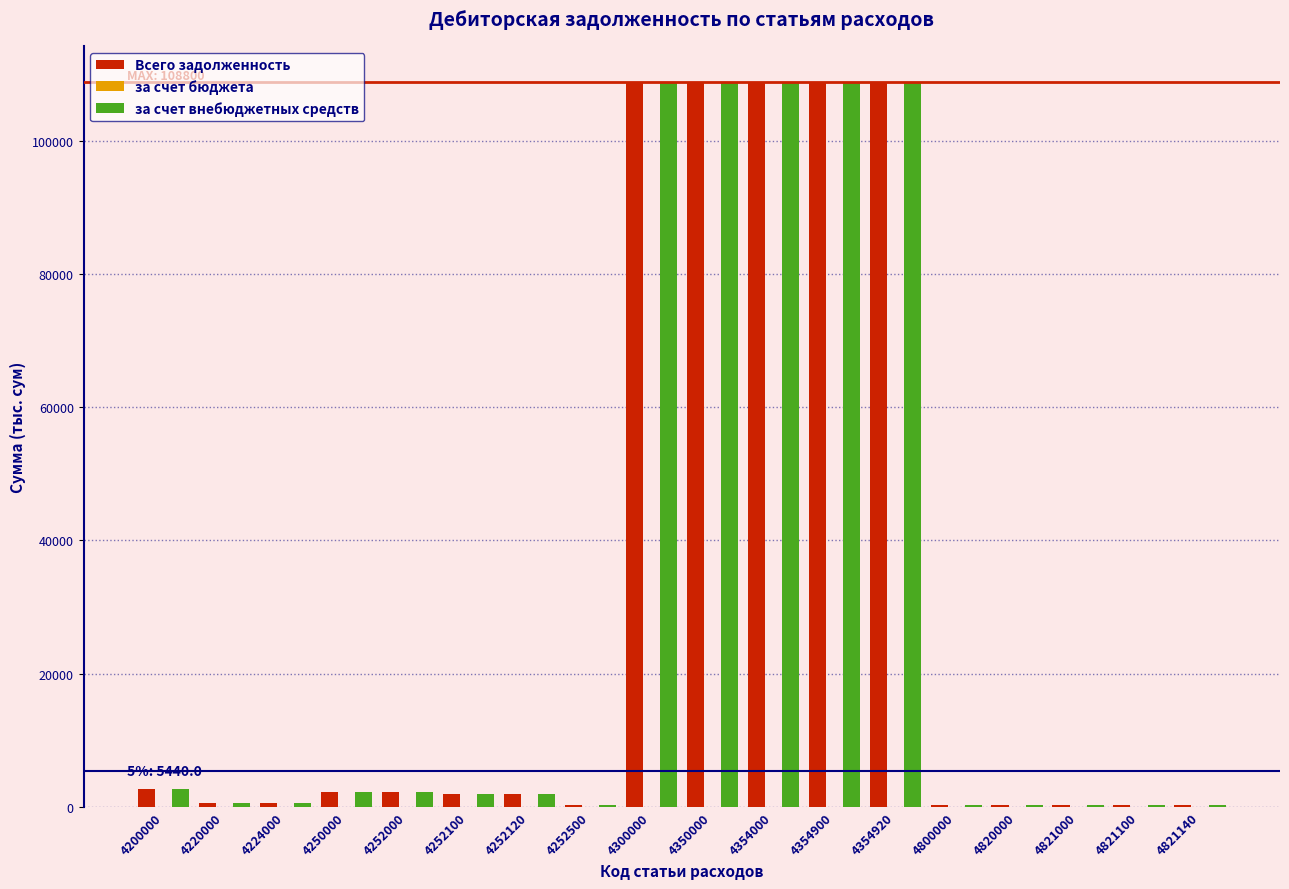

What is the sum of all за счет внебюджетных средств values?

557922.0